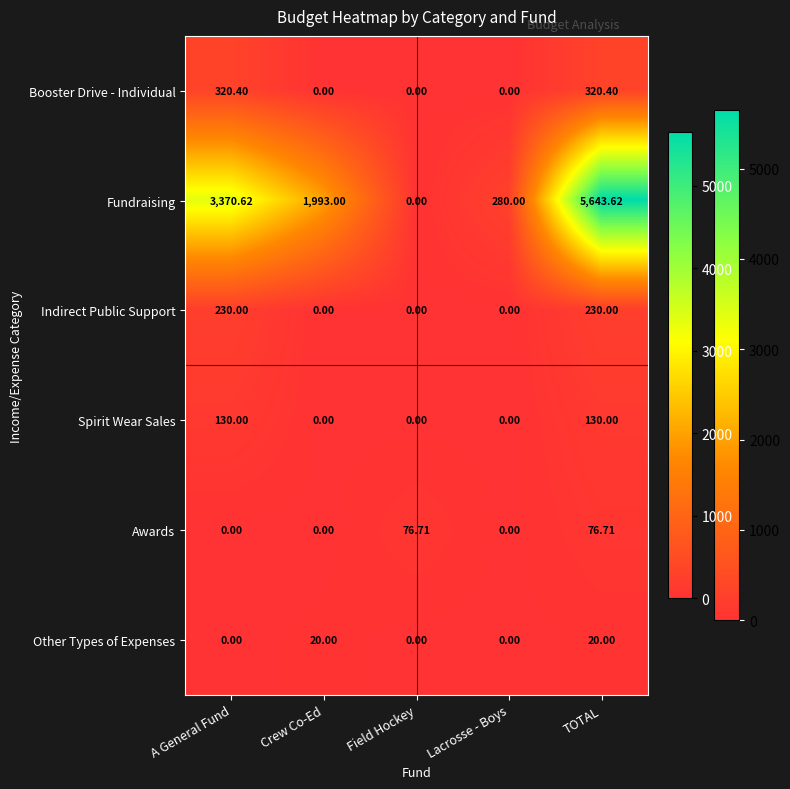

Which series changed the most between A General Fund and Crew Co-Ed?

Fundraising